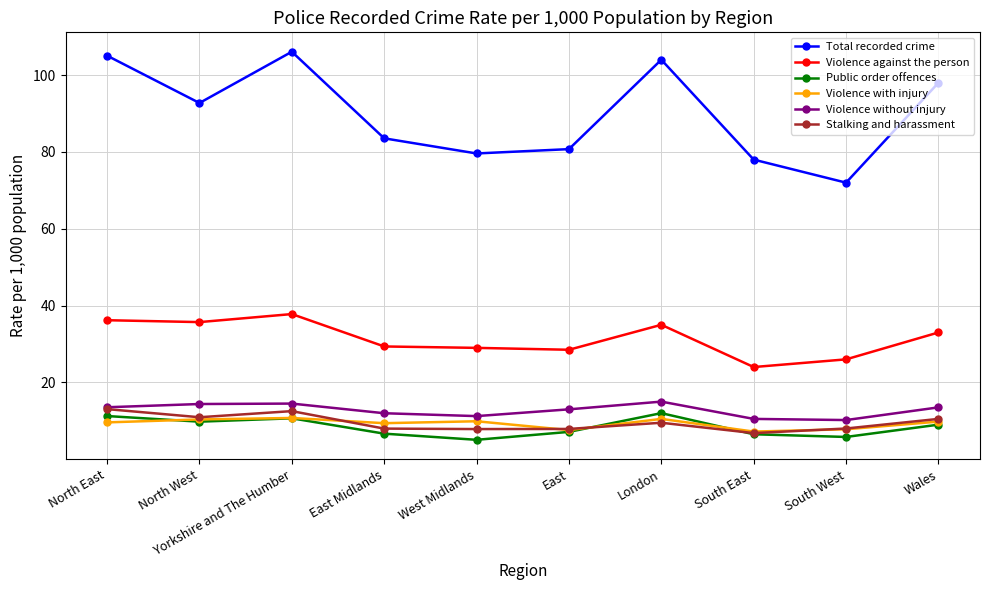

What is the highest value of the Violence without injury series?

15.0